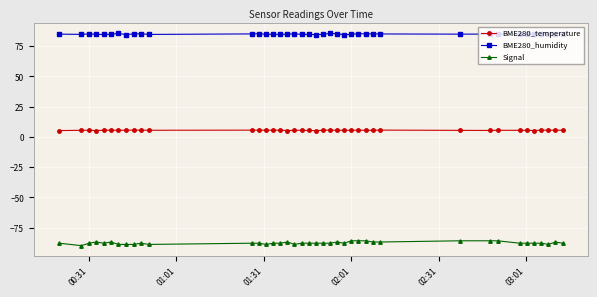

True or false: BME280_humidity has more than 1 points higher than both neighbors.

True